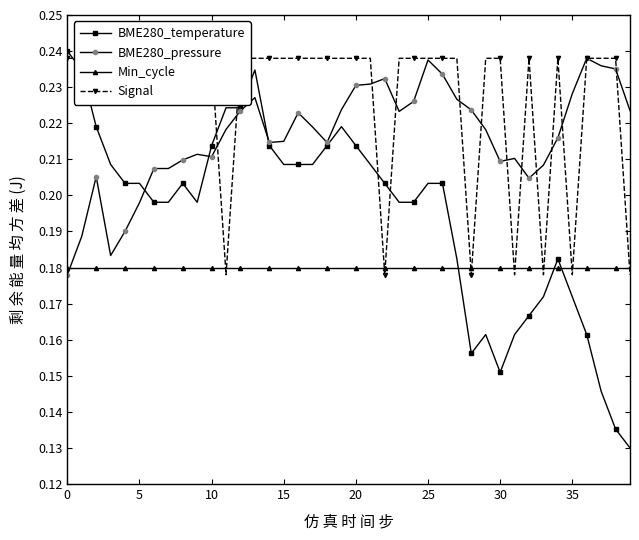

True or false: BME280_pressure has more than 2 points higher than both neighbors.

True